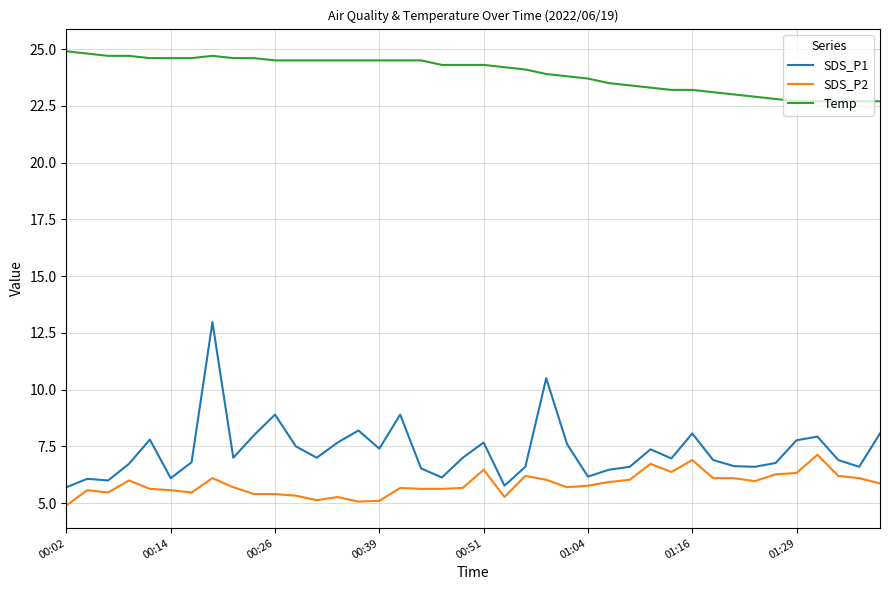

How many series are shown in this chart?

3